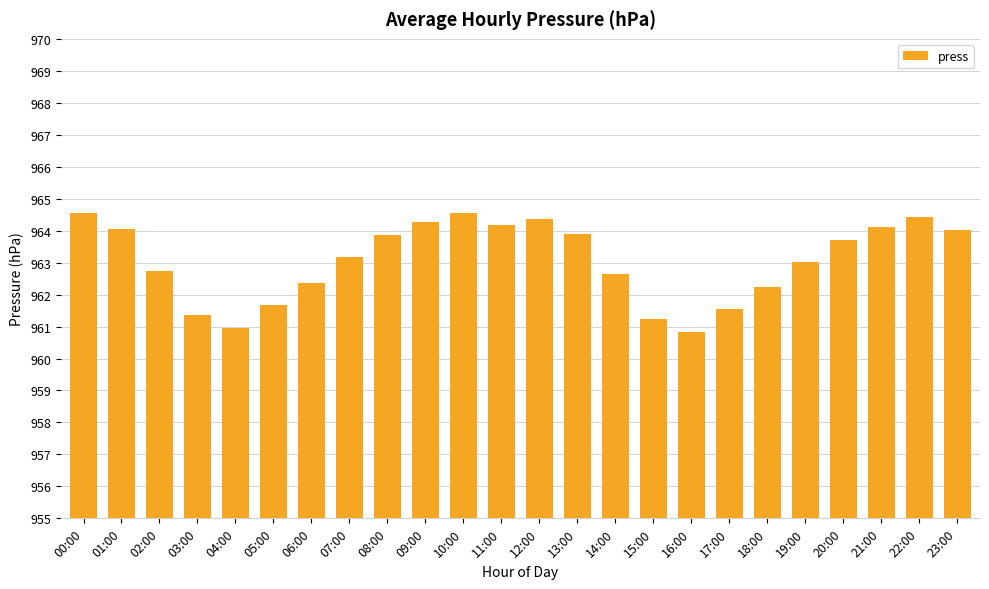

True or false: the data shows 1622.7 at 02:00.

False